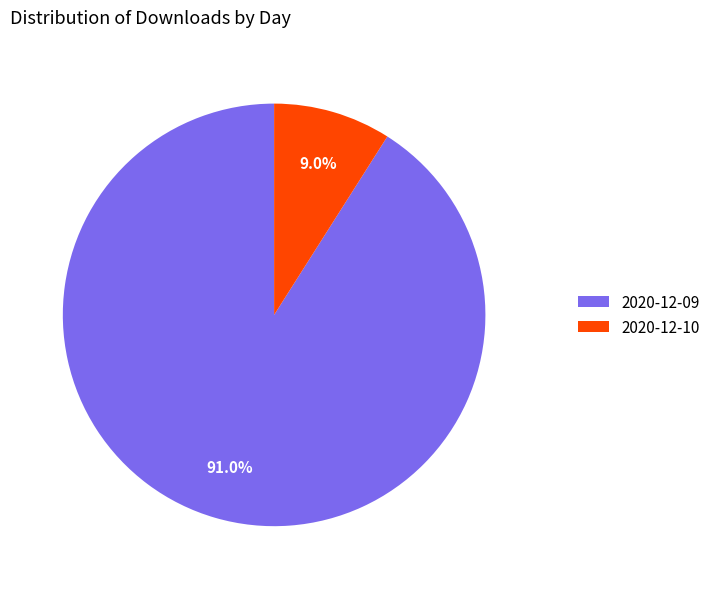

Is it true that 2020-12-09 is 77% of the pie?

False